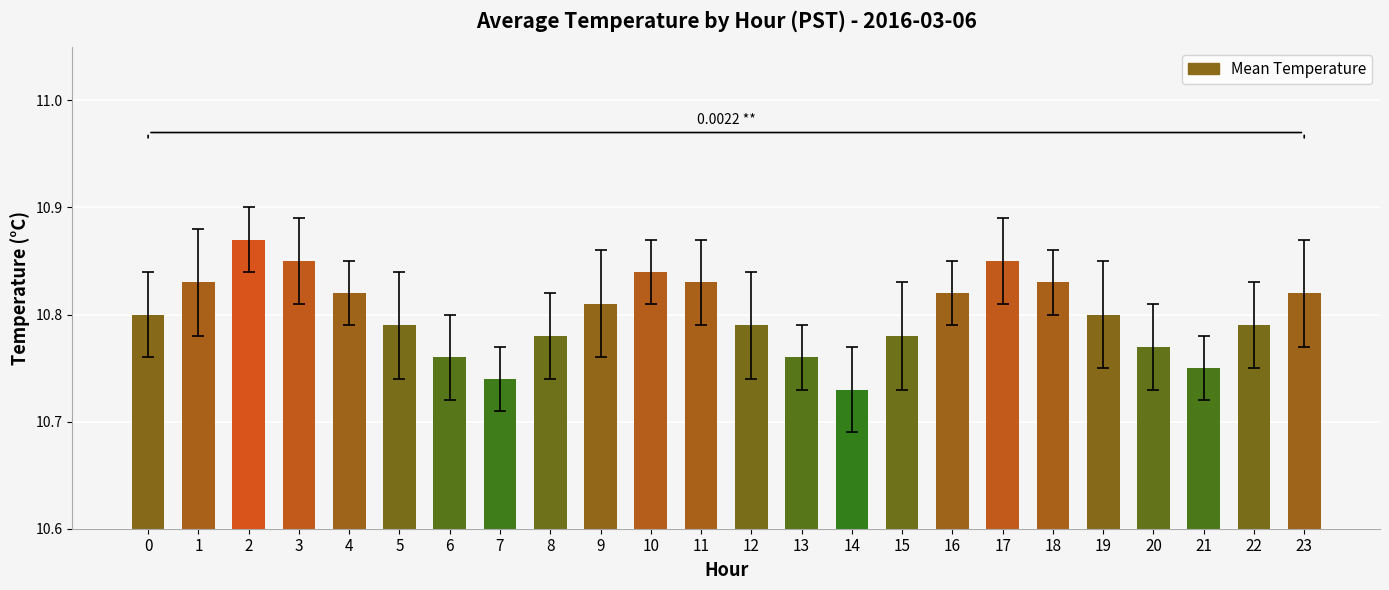

What is the sum of all values?

259.2